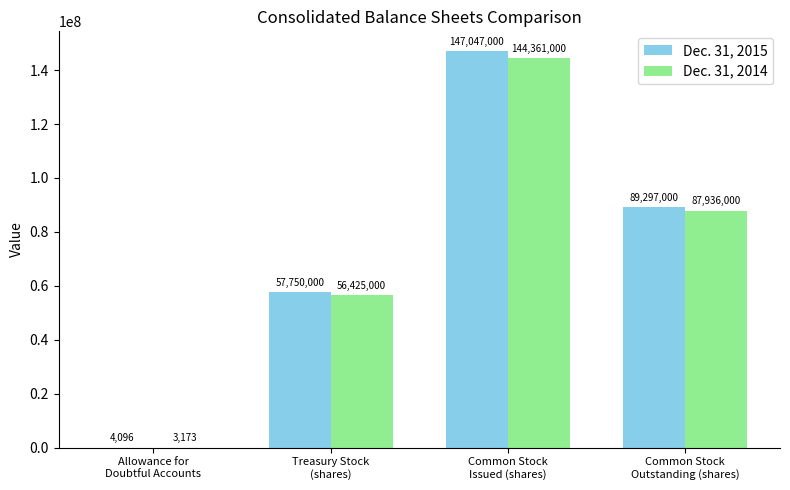

How many Dec. 31, 2014 values are between 56425000 and 144361000?

3